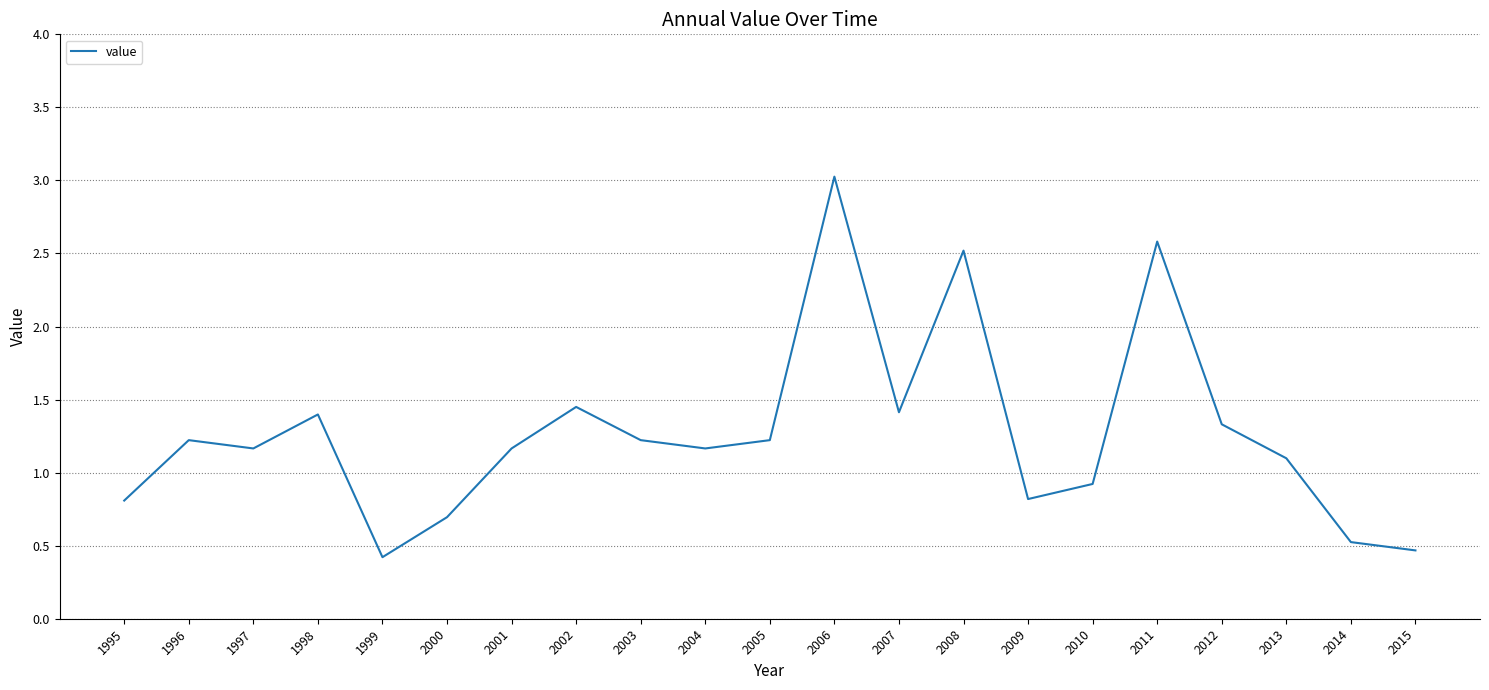

The chart shows a value of 0.4 at 1999. True or false?

True